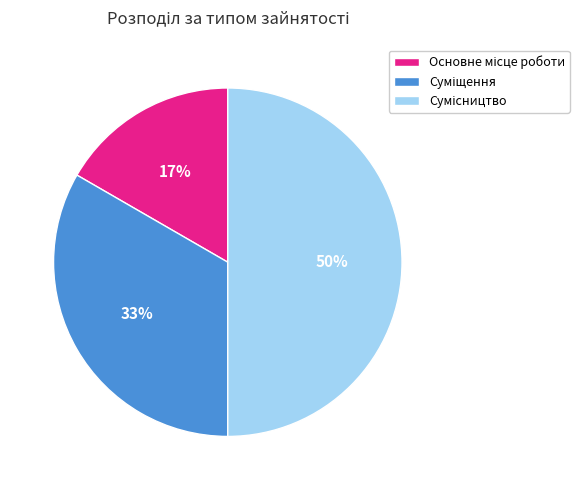

To the nearest percent, what is the average slice percentage?

33%